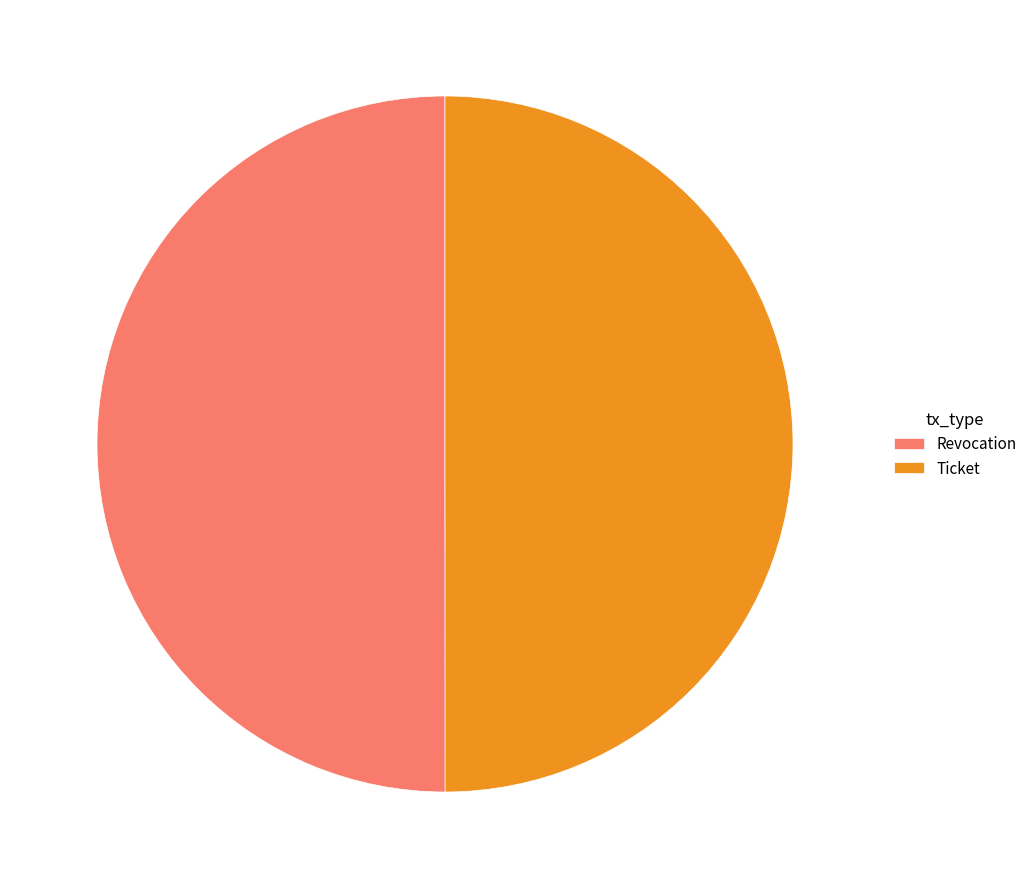

Count the number of slices in the pie.

2